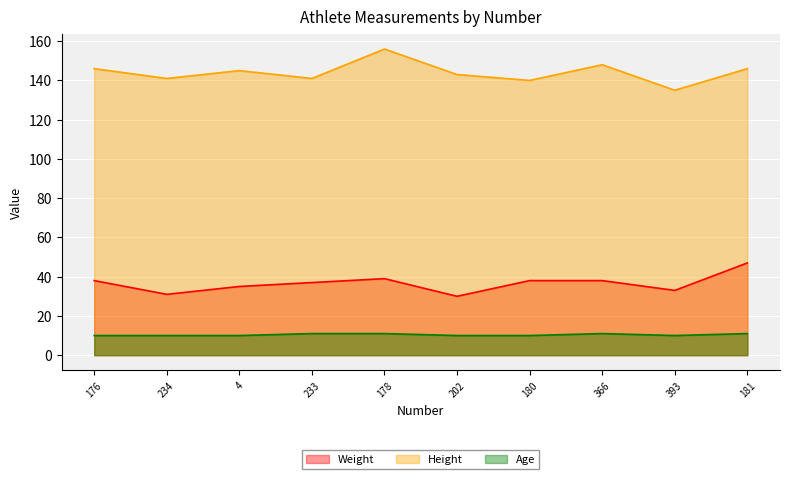

What is the sum of all Age values?

104